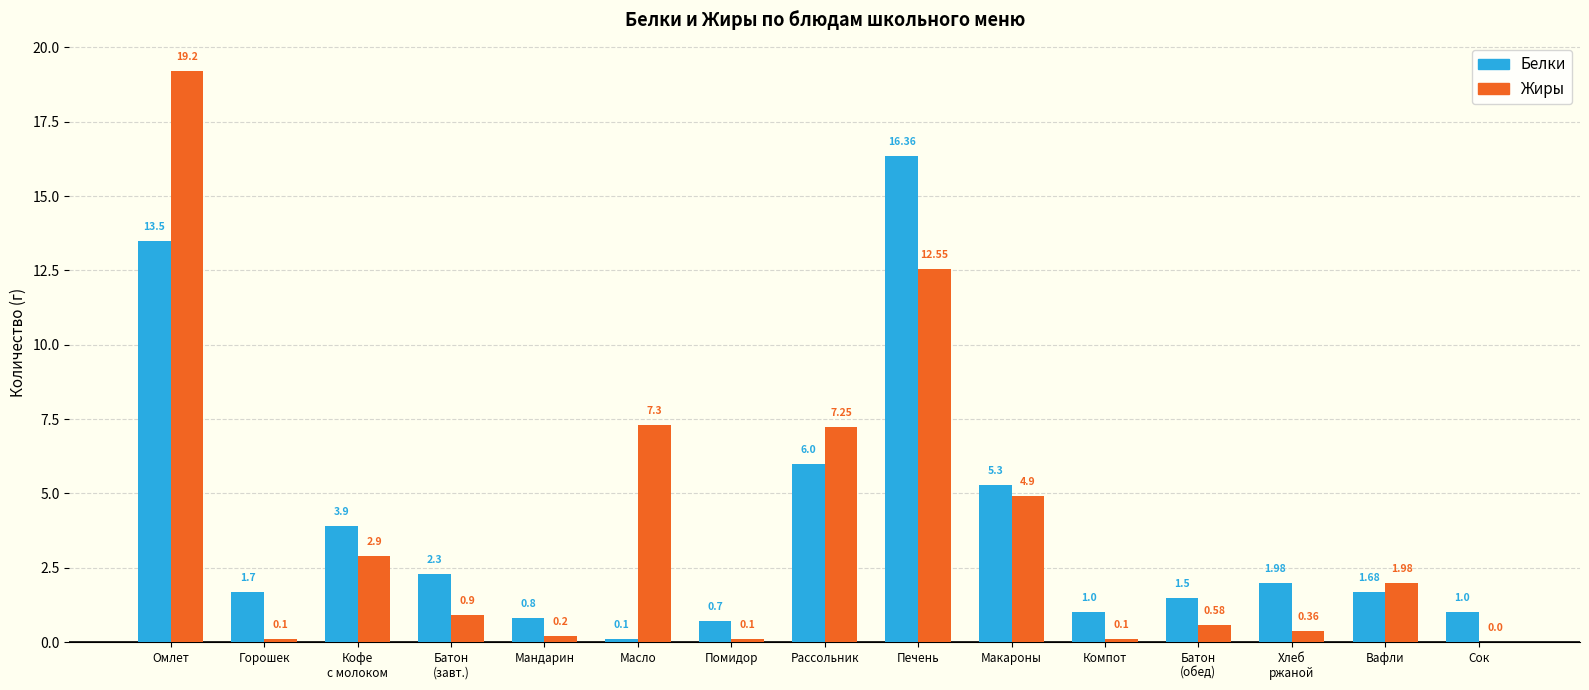

What are all the series names shown in the legend?

Белки, Жиры